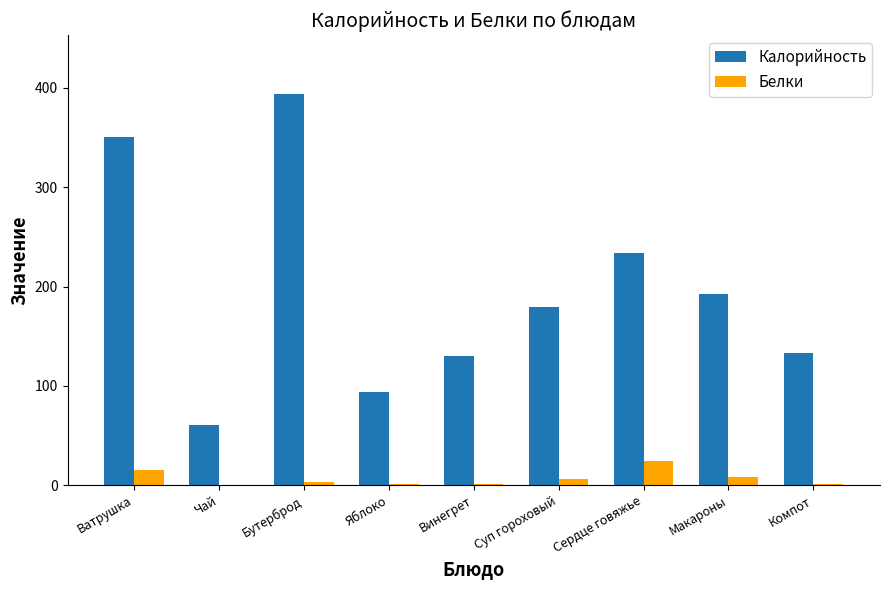

At which category is the sum across all series the highest?

Бутерброд